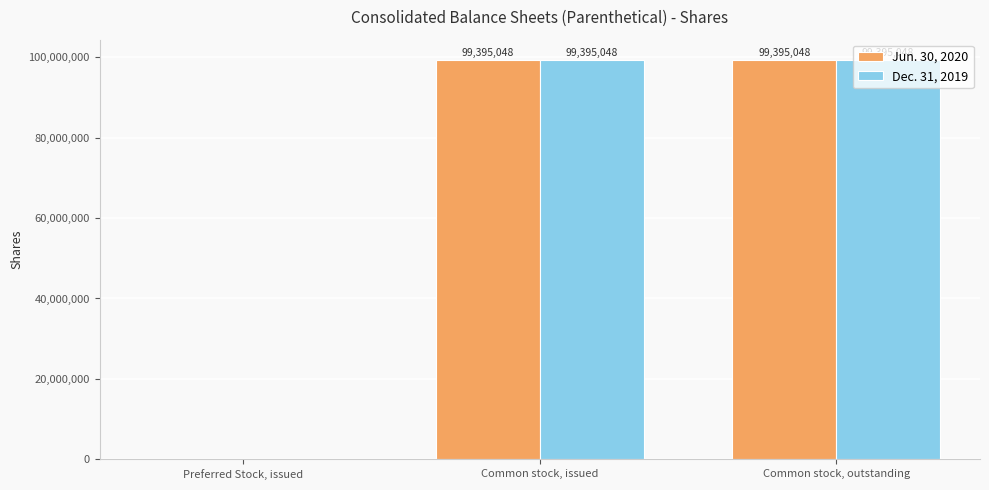

True or false: Jun. 30, 2020 has a value of 0 at Preferred Stock, issued.

True